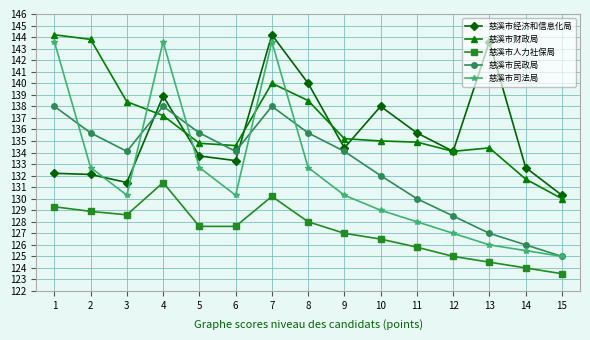

What is the sum of the 慈溪市民政局 values at 12 and 11?

258.5